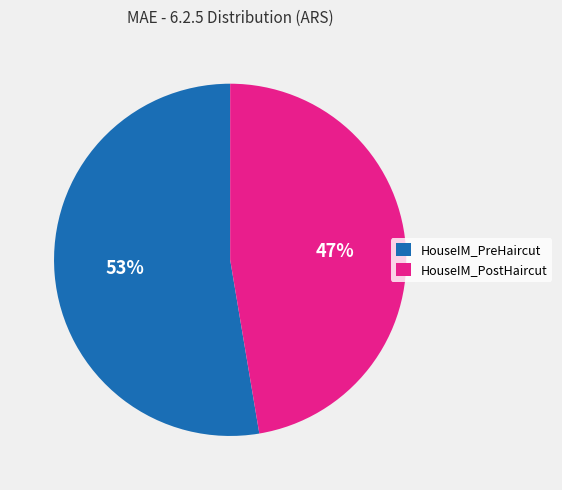

Does any single category account for the majority?

Yes